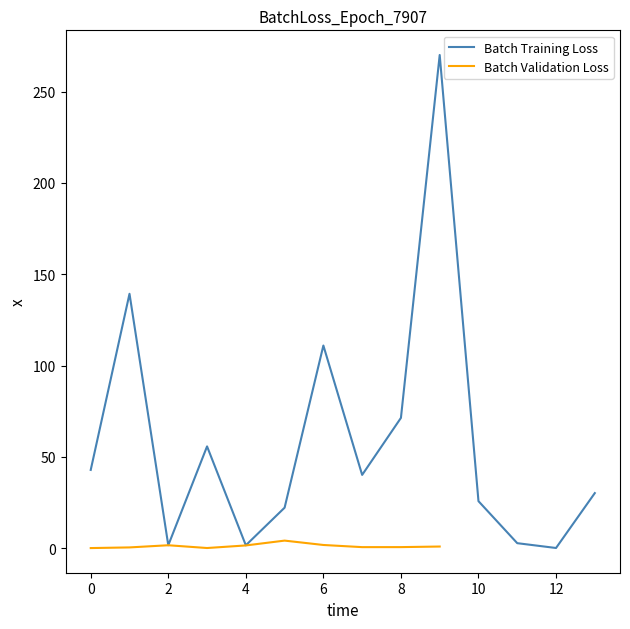

How many data points are less than 40?

7